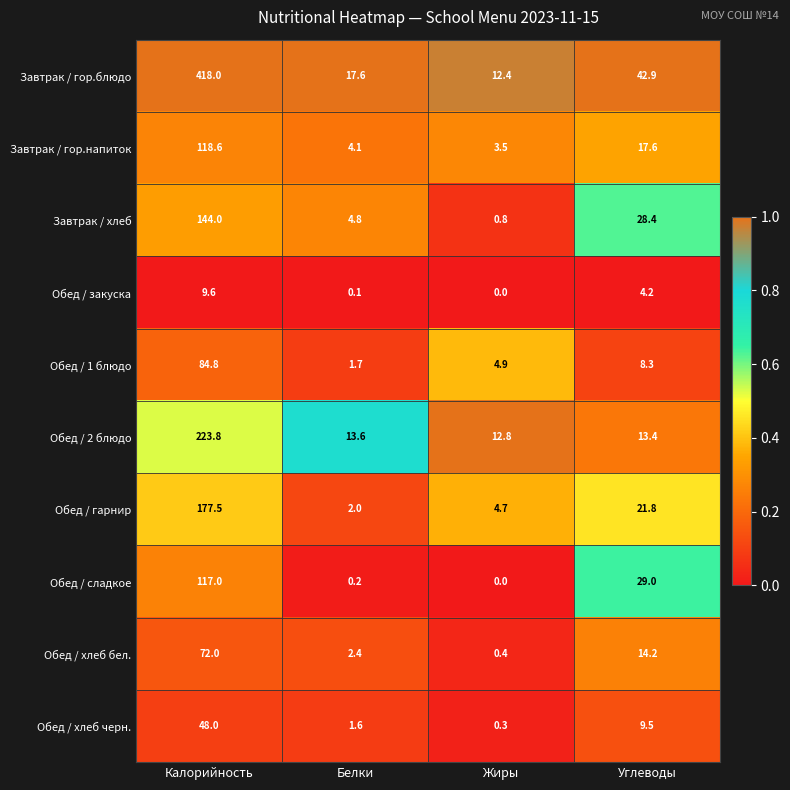

Where does the Завтрак / хлеб series first go above 28?

Калорийность